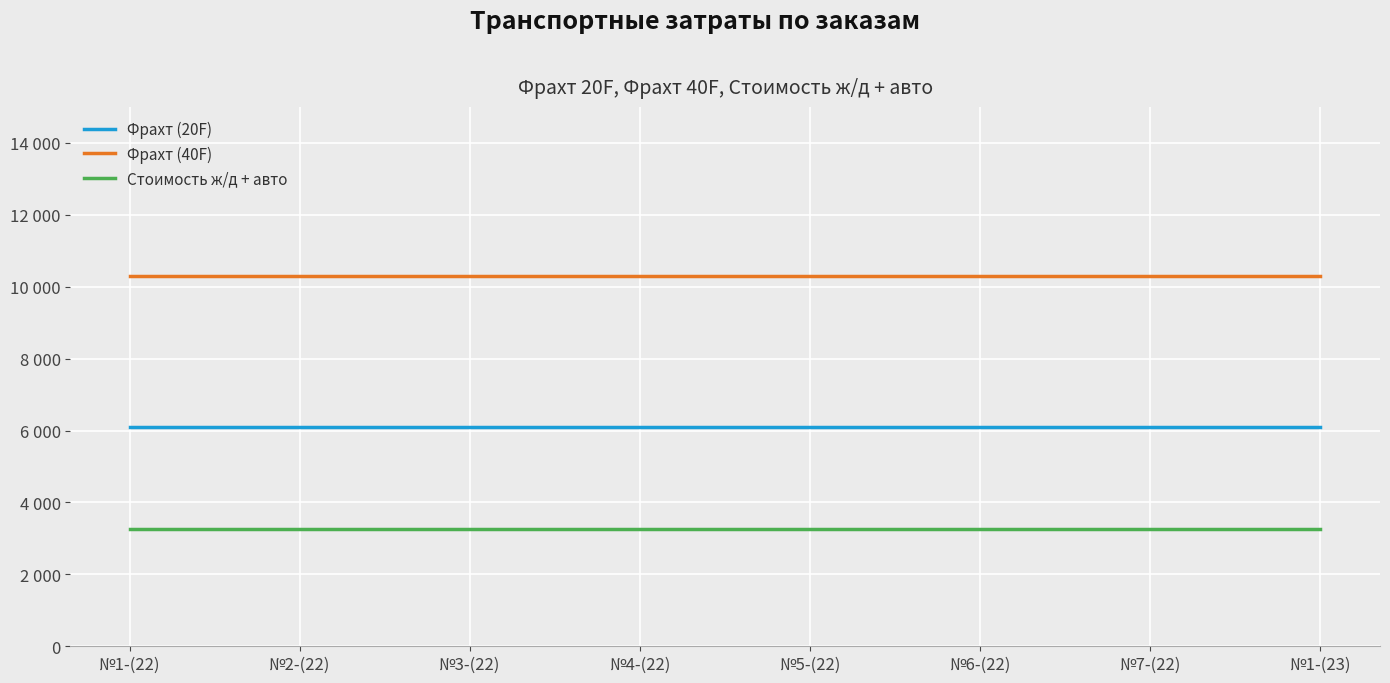

What are all the series names shown in the legend?

Фрахт (20F), Фрахт (40F), Стоимость ж/д + авто